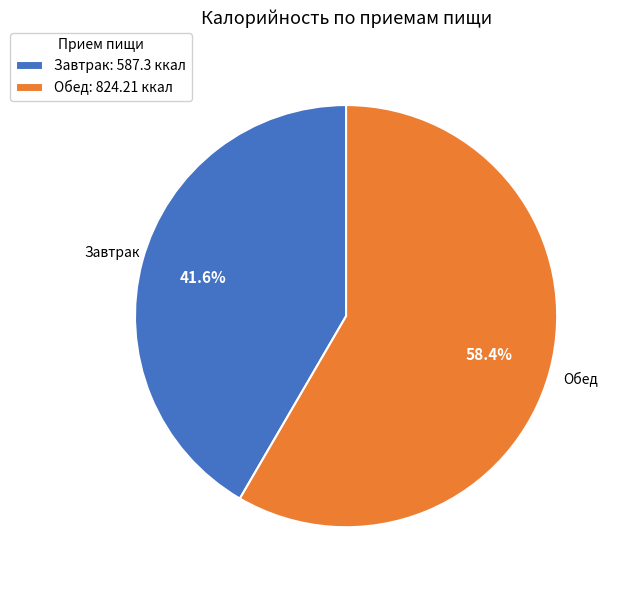

Which category has the biggest portion of the pie?

Обед